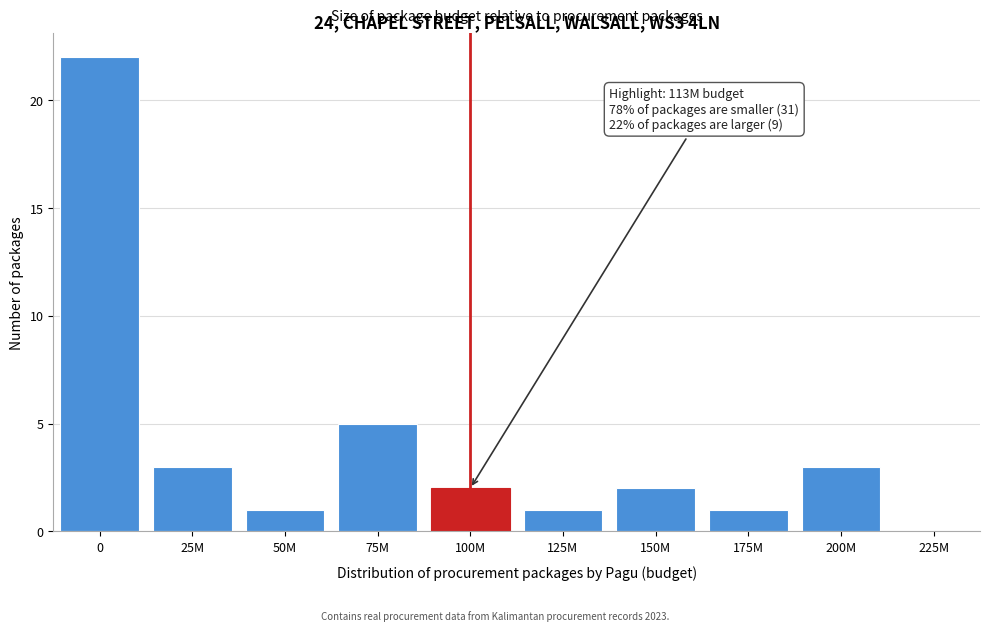

Reading right to left, extract all data points from this chart.

225M=0	200M=3	175M=1	150M=2	125M=1	100M=2	75M=5	50M=1	25M=3	0=22